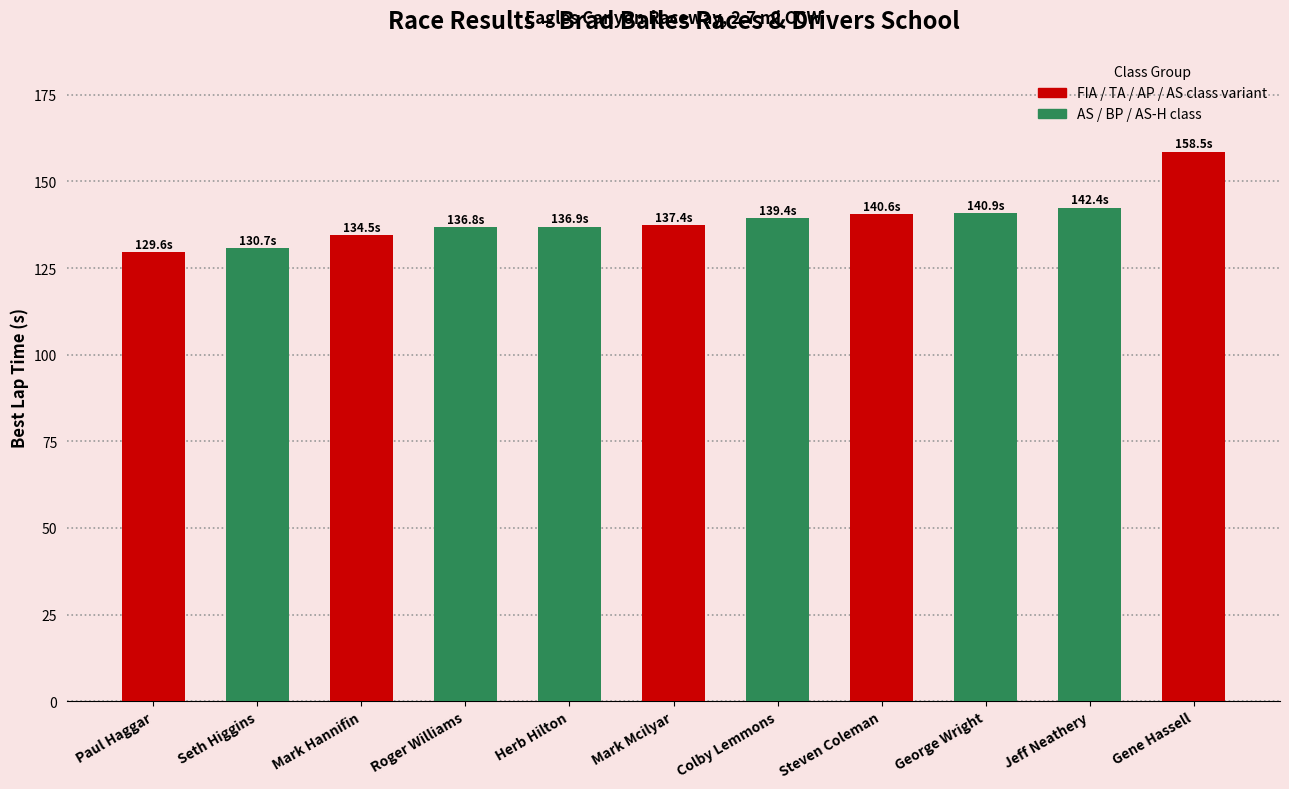

What is the label of the 8th bar from the left?

Steven Coleman